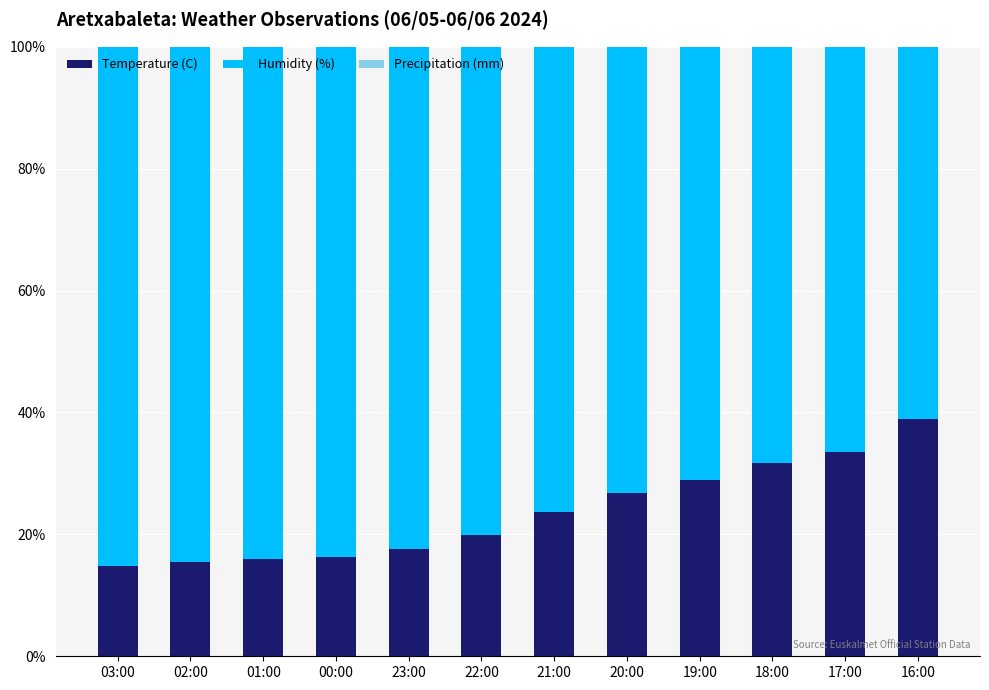

Which category has the highest value in the Temperature (C) series?

16:00